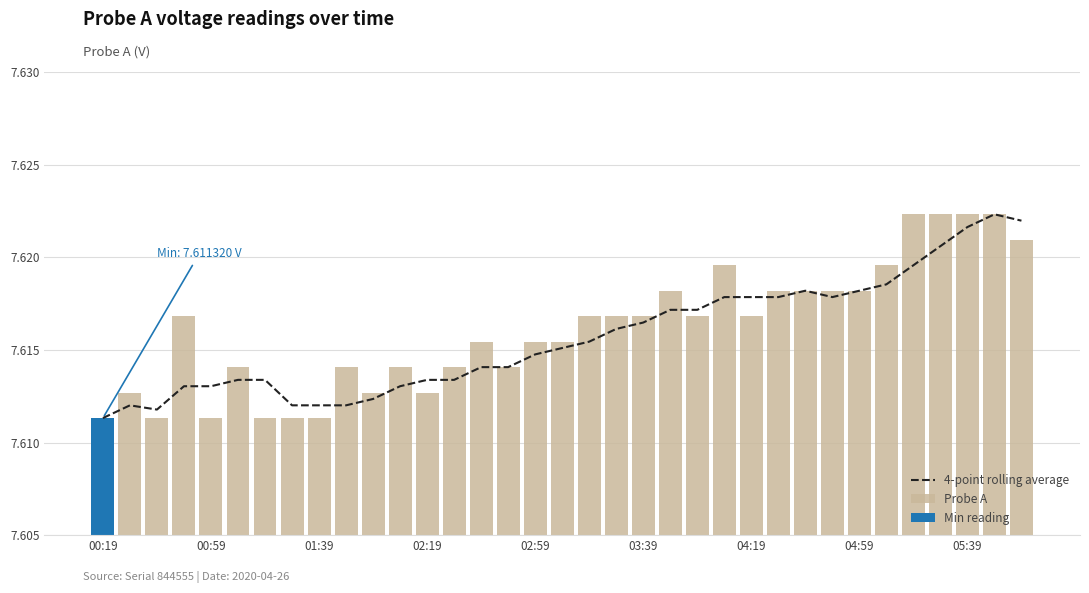

True or false: 4-point rolling average has a value of 7.6 at 22.

True